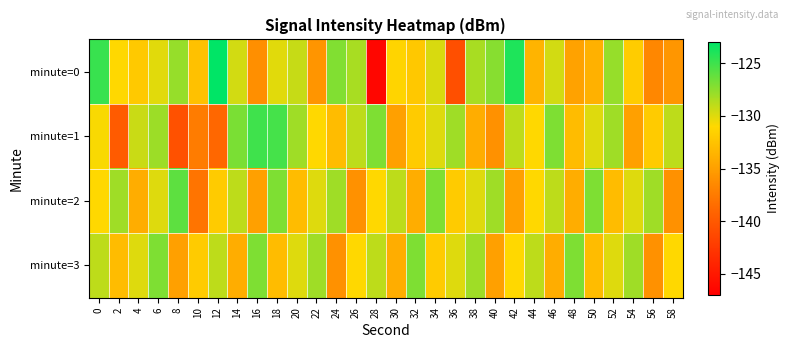

At which category does the chart reach its minimum across all series?

28